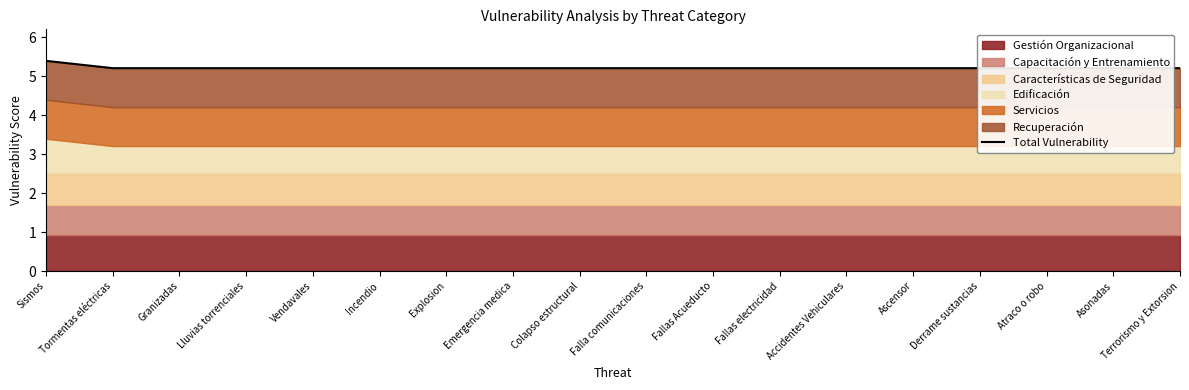

How many values are between 5 and 6?

18